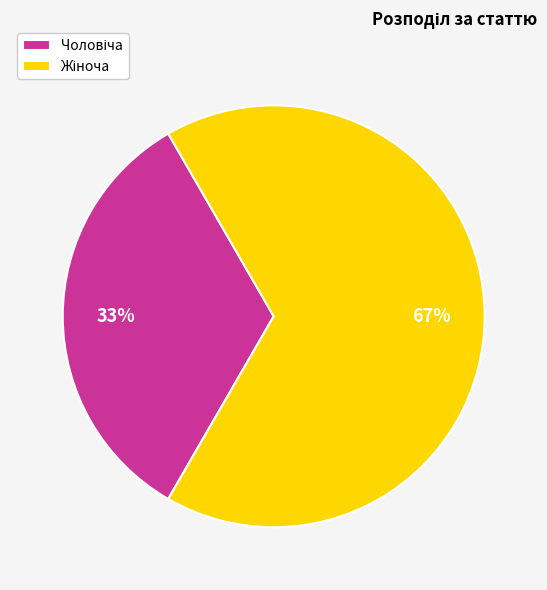

To the nearest percent, what is the average slice percentage?

50%